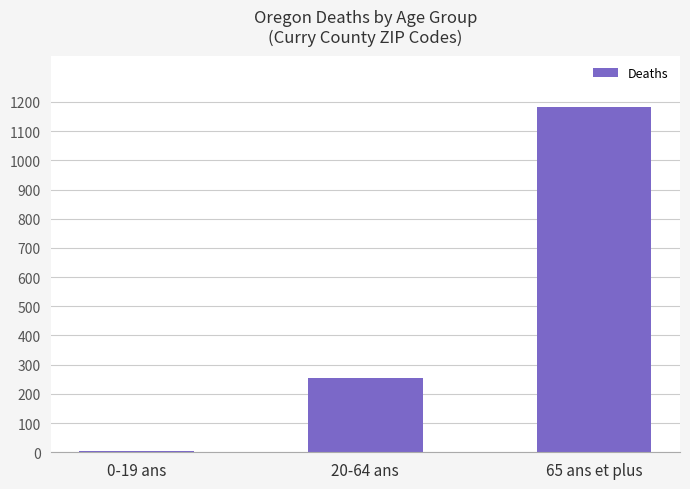

What is the value of the 3rd bar from the left?

1181